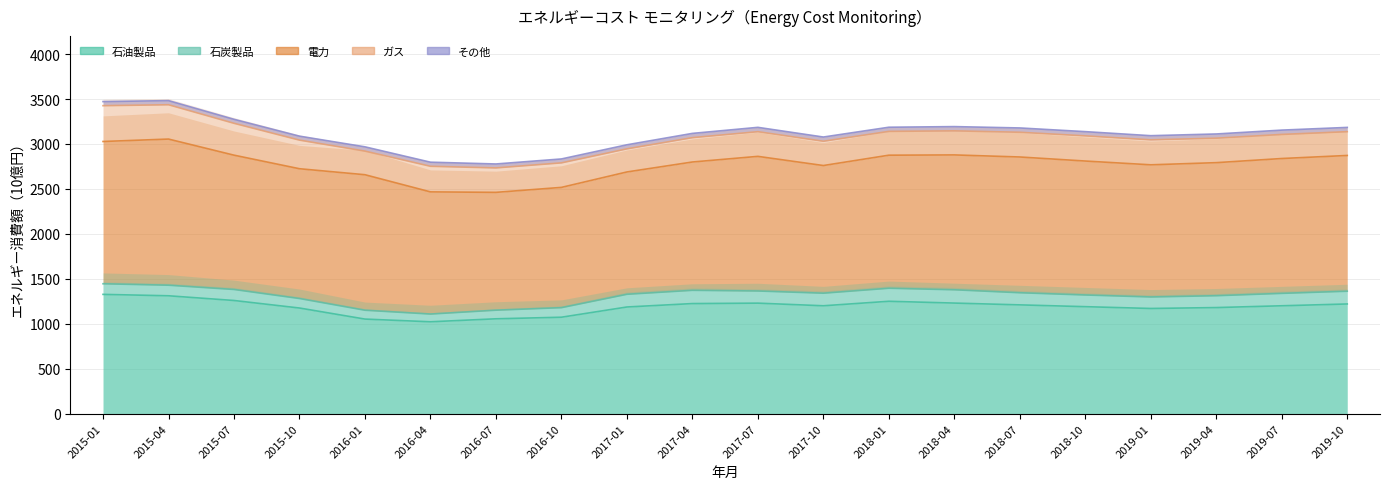

The value of ガス at 2017-01 is 257.1. True or false?

True